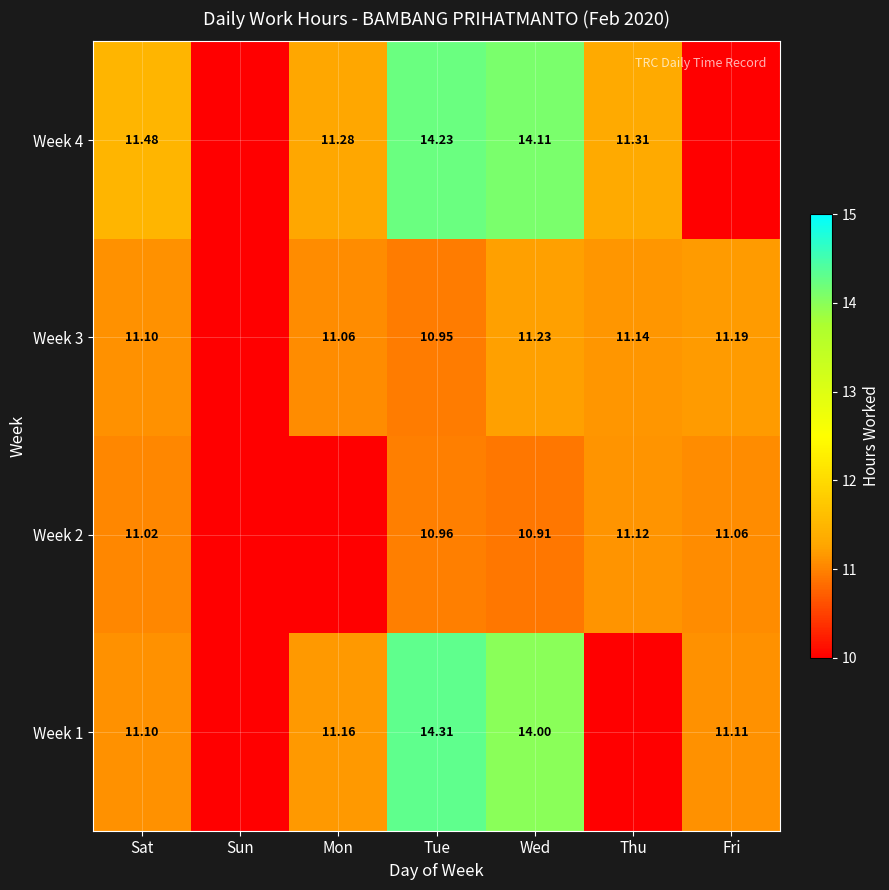

Is the value of Week 1 at Thu greater than the value of Week 2 at Sat?

No